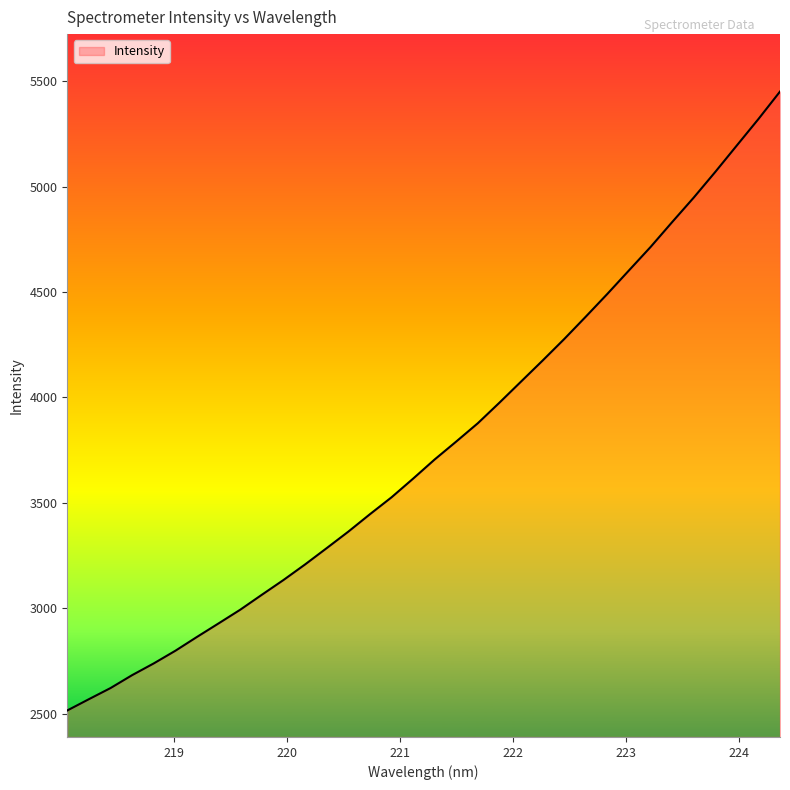

What is the difference between the maximum and minimum values?

2936.1